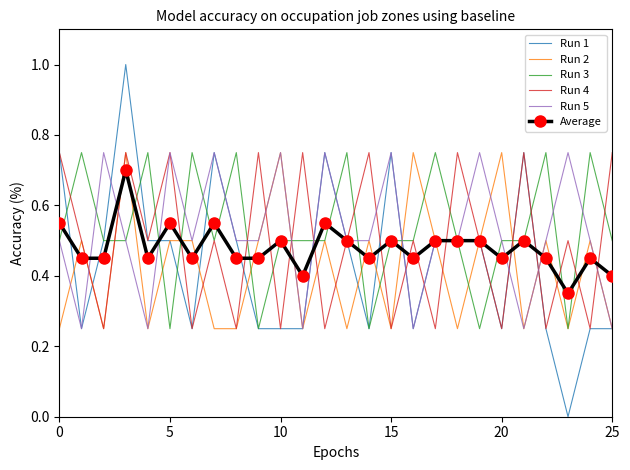

Which series has the largest range (max minus min)?

Run 1